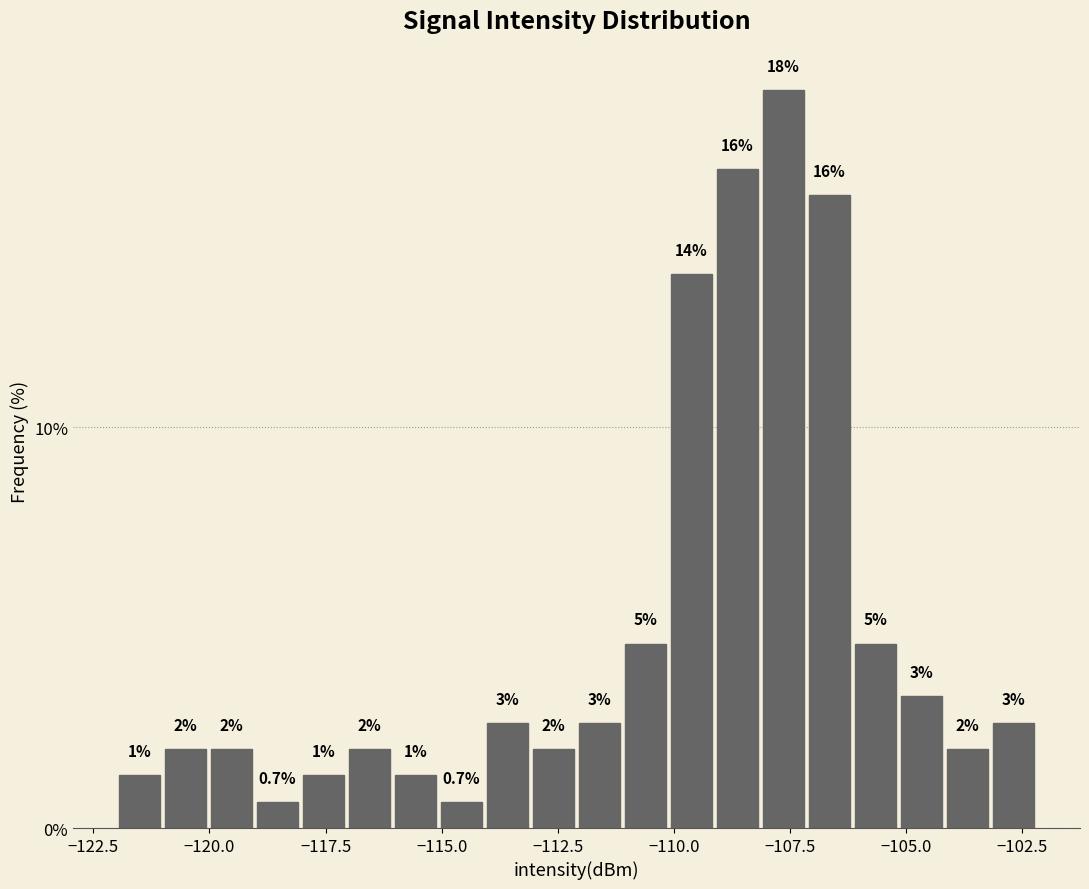

Read against the x-axis, roughly where is the centre of the tallest bar?

-107.5